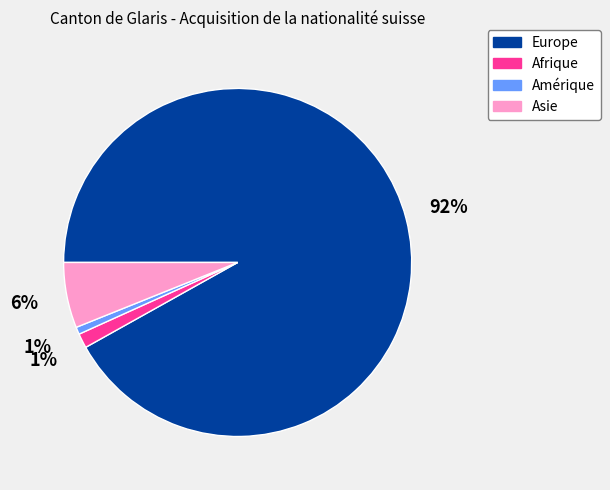

To the nearest percent, what is the average slice percentage?

25%